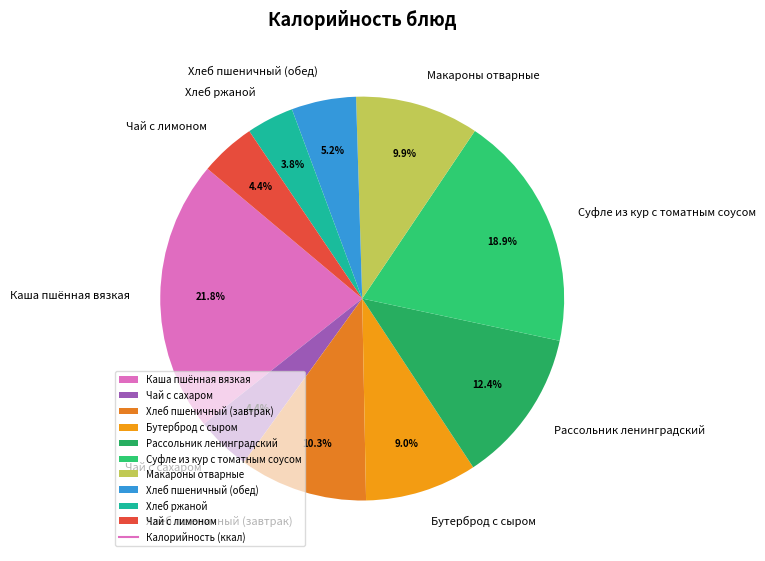

To the nearest percent, what portion does Чай с сахаром represent?

4%